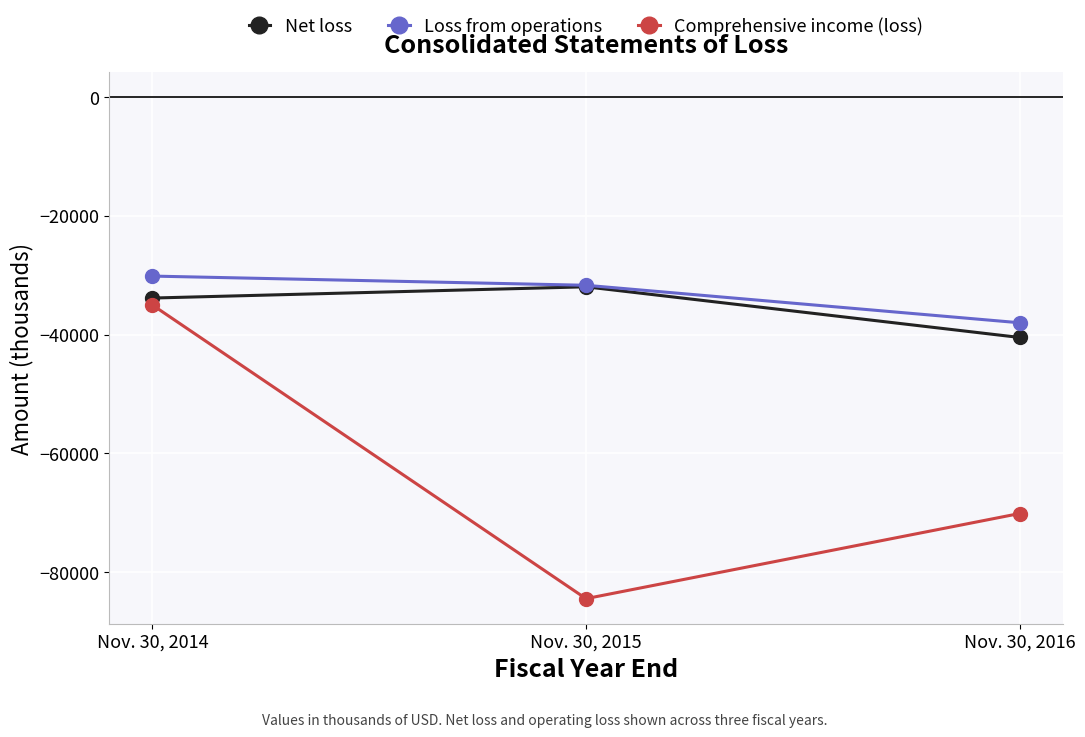

How many lines are shown in the chart?

3